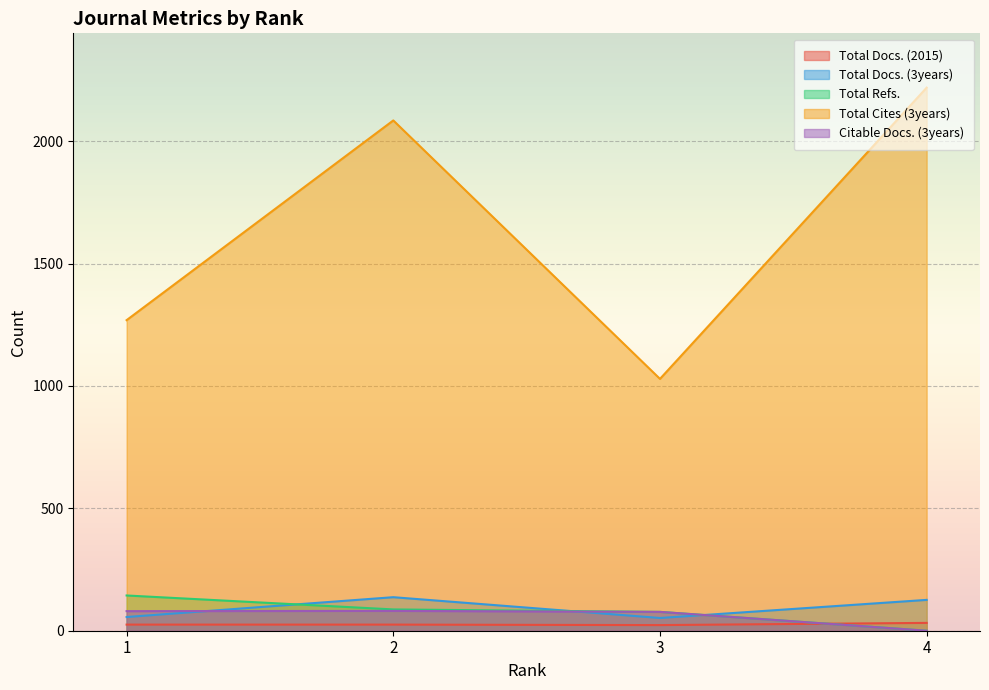

Is the value of Citable Docs. (3years) at 3 greater than the value of Total Docs. (2015) at 3?

Yes